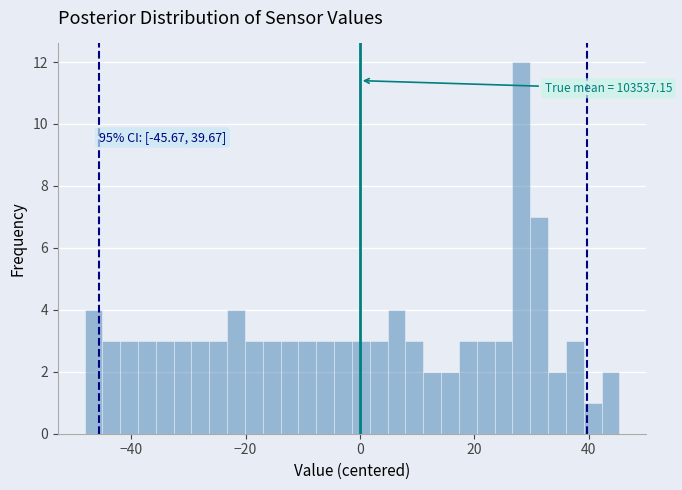

Read against the x-axis, roughly where is the centre of the tallest bar?

28